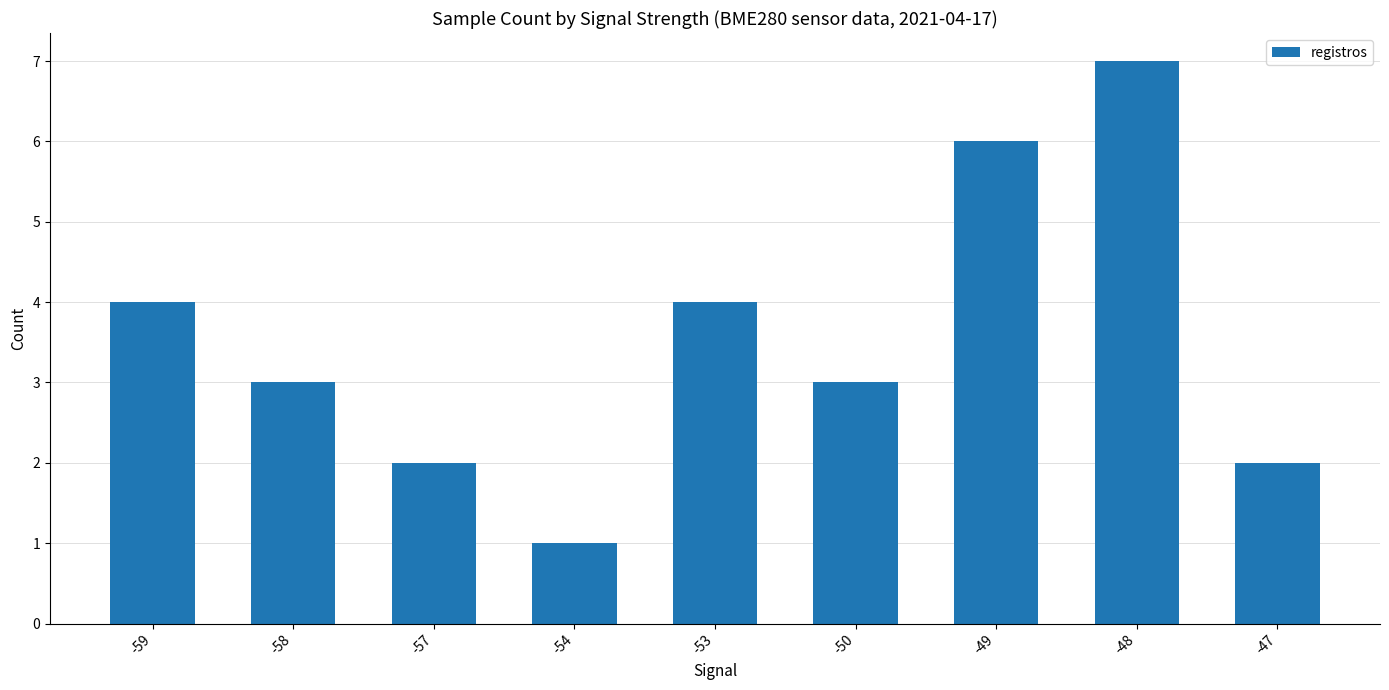

Count the number of categories in the chart.

9